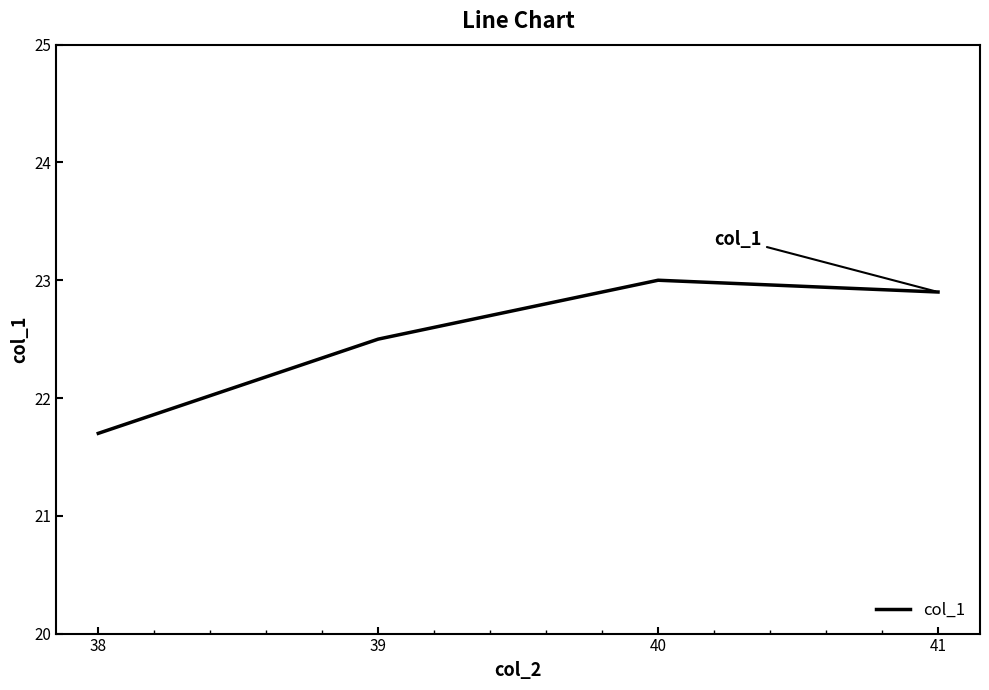

At which category does the chart reach its minimum across all series?

38